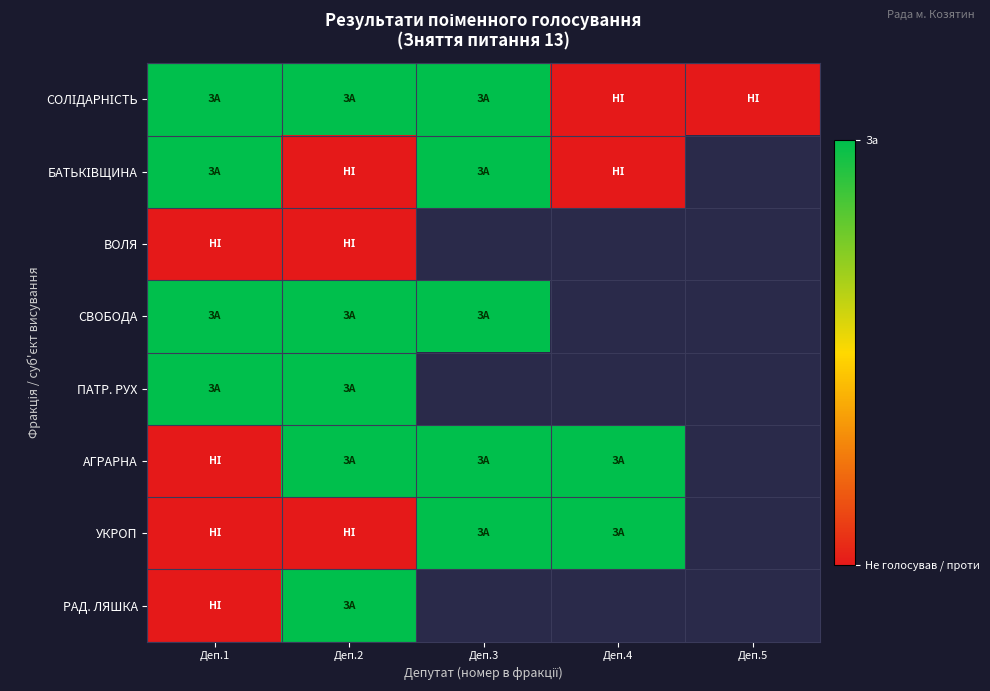

What is the difference between the highest and lowest values at Деп.2?

1.0